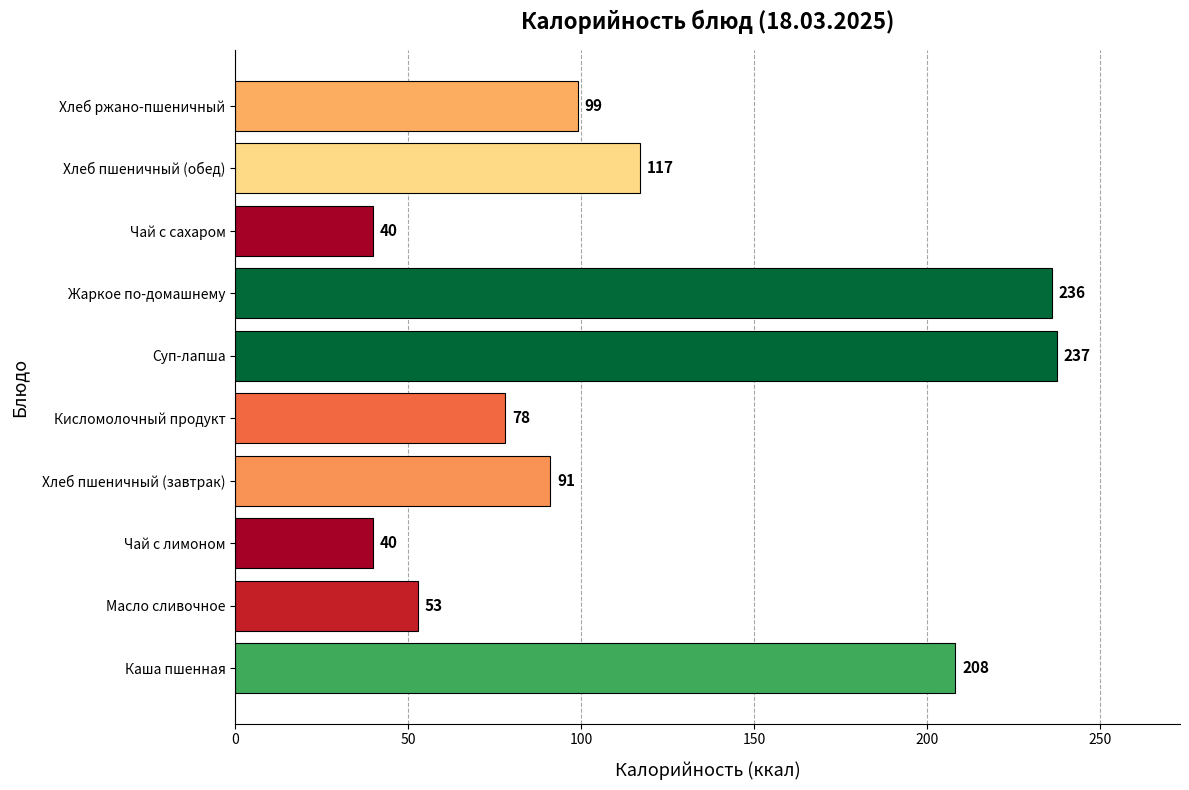

What value does the data have at Чай с лимоном?

39.9